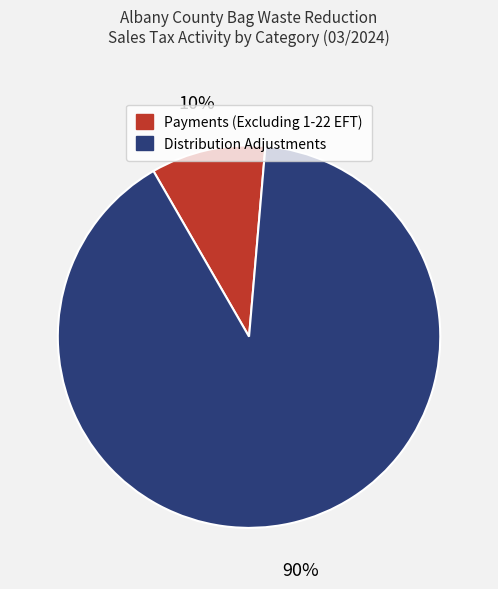

Which category accounts for the majority?

Distribution Adjustments